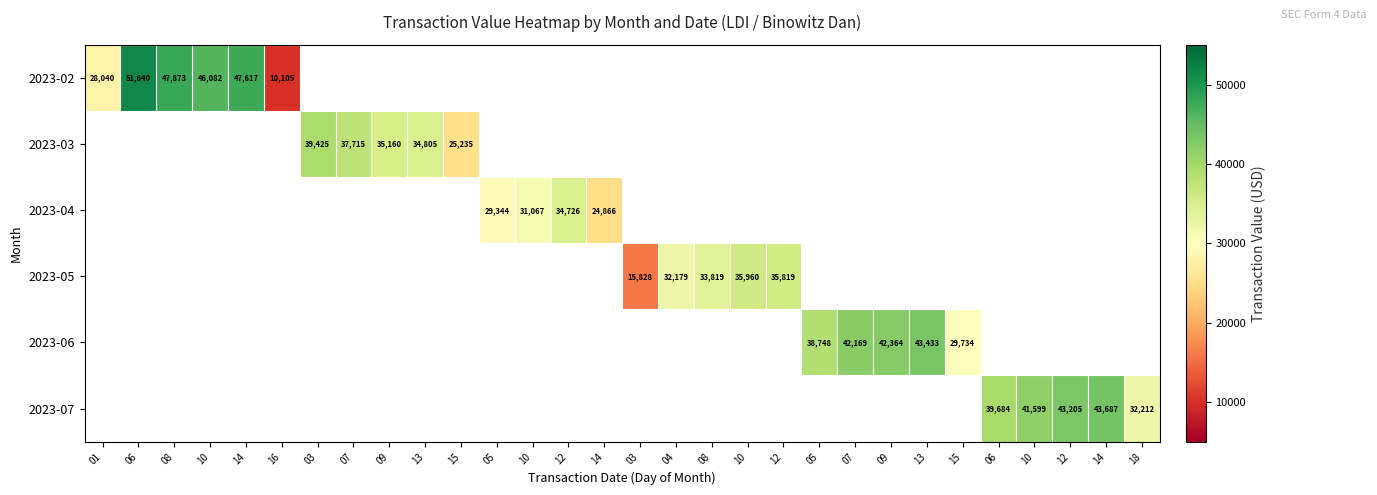

At how many categories does at least one series exceed 22447?

28